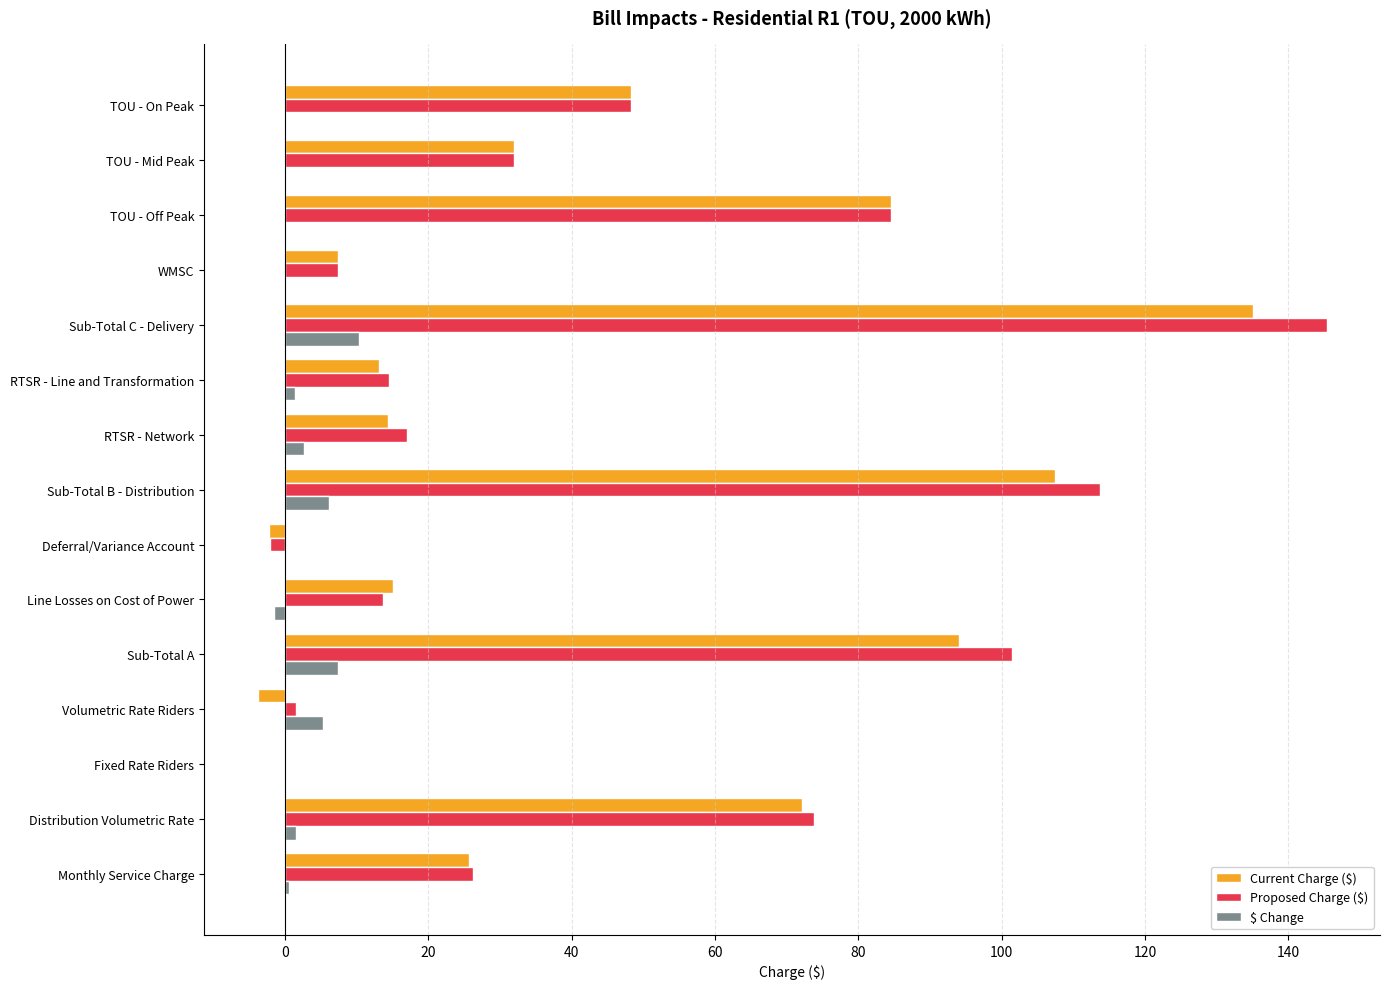

What is the maximum value for Current Charge ($)?

135.0